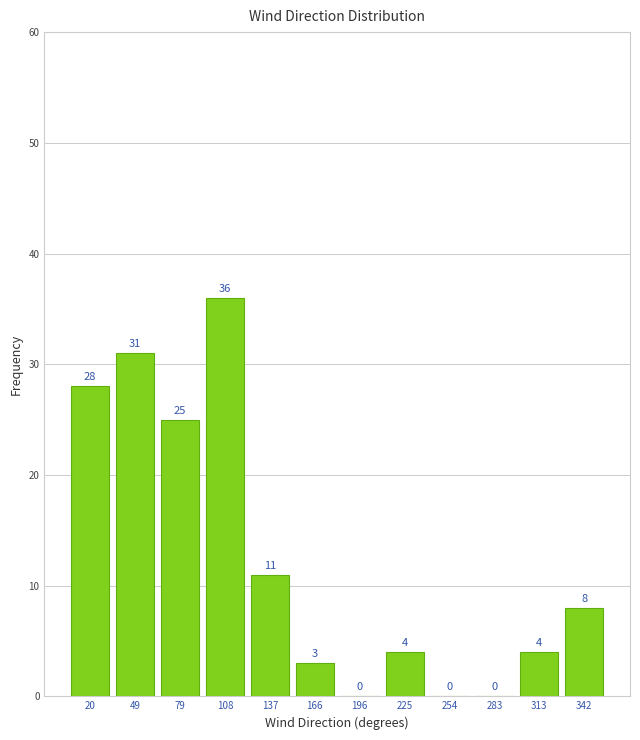

How tall is the bar that spans 95 to 125 on the x-axis? The bar edges are not printed on the chart, so give them approximately, as read against the axis.

36